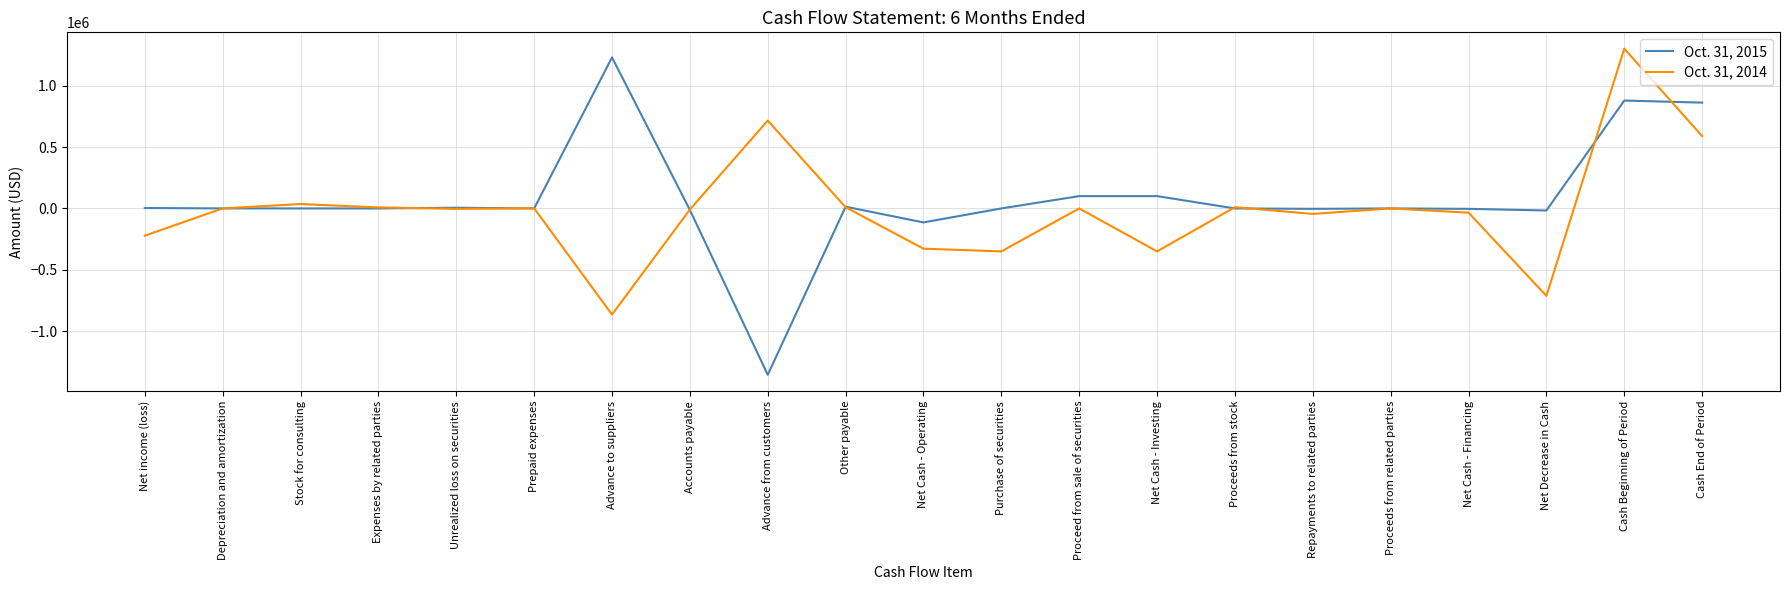

Rank the series at Net Cash - Investing from highest to lowest value.

Oct. 31, 2015, Oct. 31, 2014